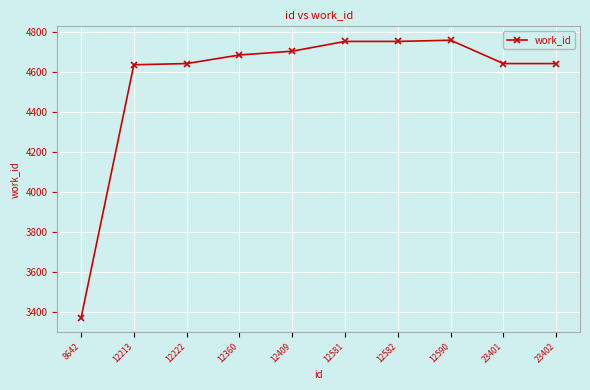

What is the change in value from 12409 to 12590?

+55